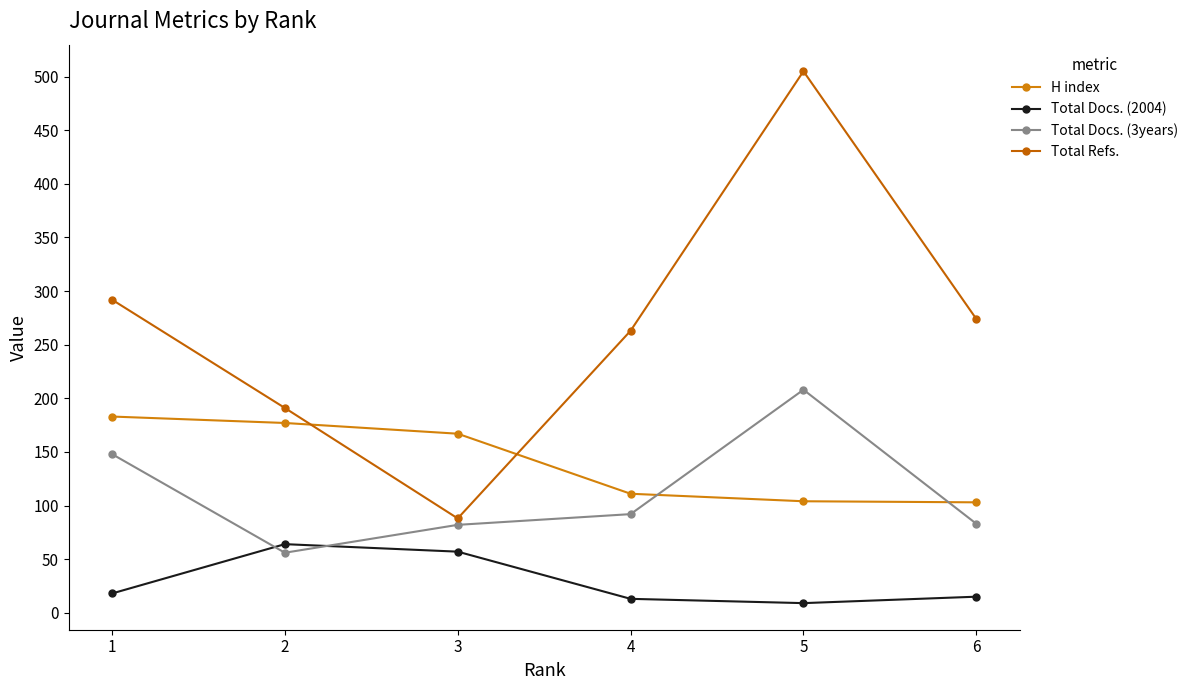

Which category has the lowest value in the H index series?

6